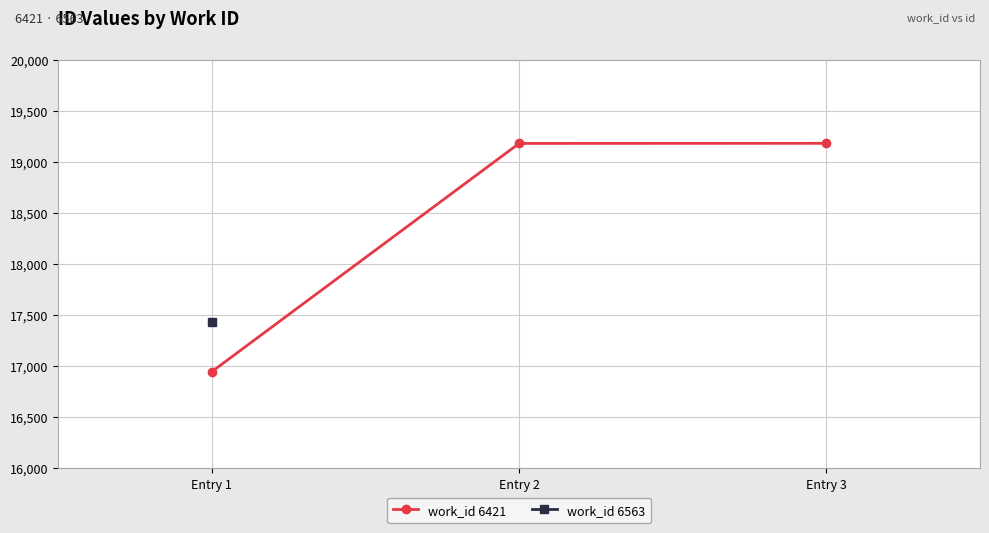

Reading left to right, extract all data points from this chart.

16945	19182	19183